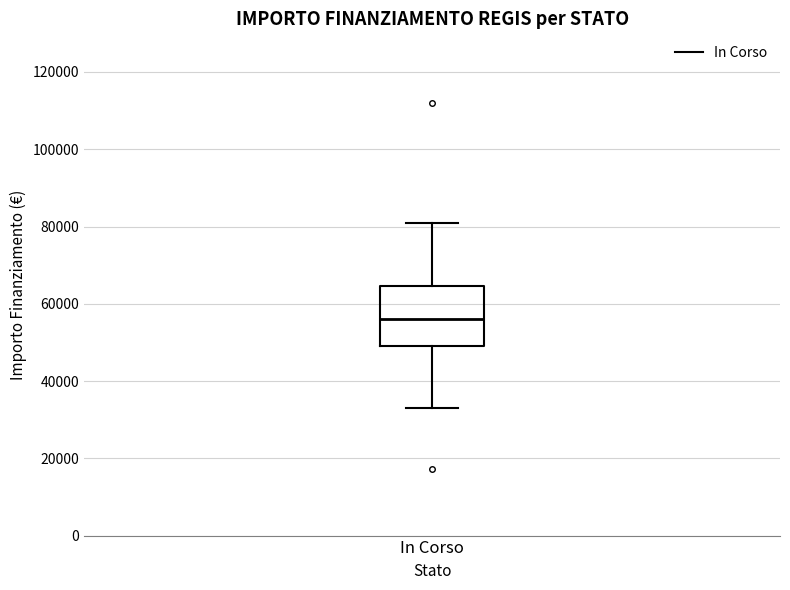

Where is the upper edge of the box for In Corso on the y-axis? The values are not printed on the chart, so give them approximately, as read against the axis.

64000